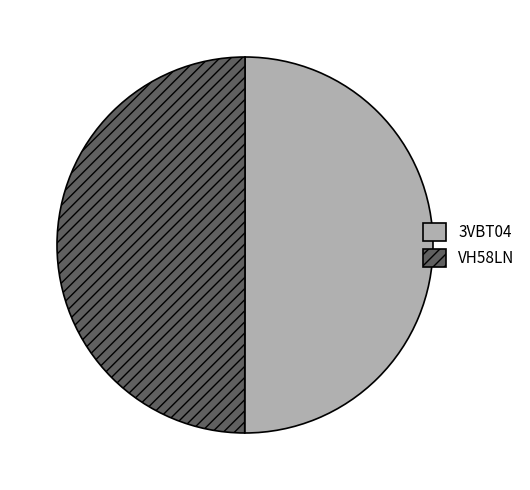

What is the ratio of the value at VH58LN to the value at 3VBT04?

1.0